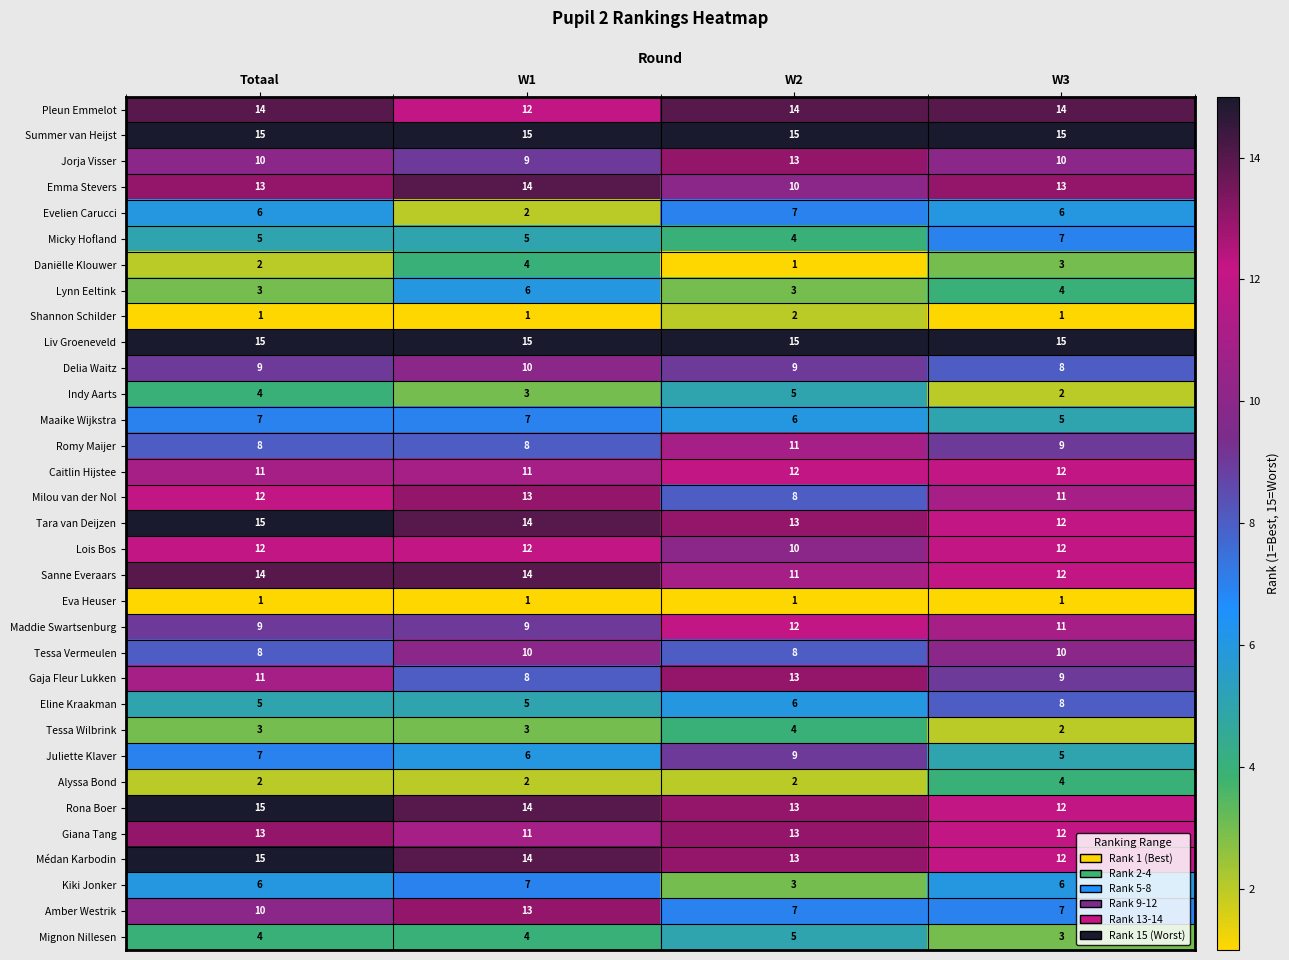

What is the difference between the highest and lowest values at W1?

14